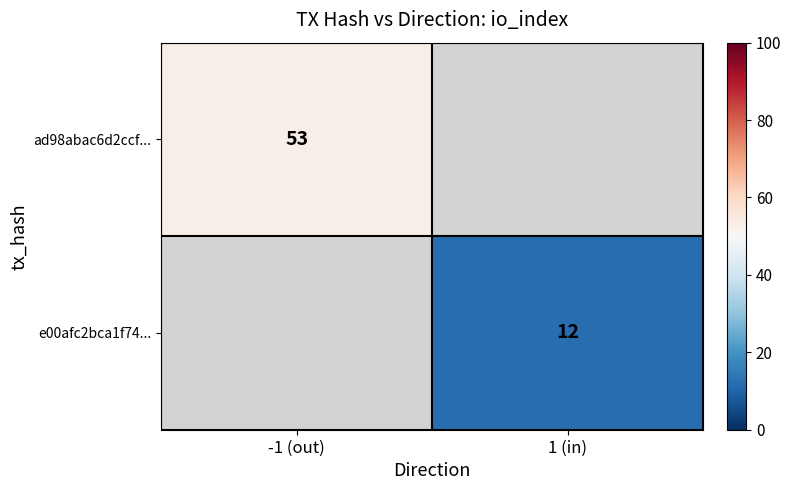

Is the value of e00afc2bca1f74... at 1 (in) greater than the value of ad98abac6d2ccf... at -1 (out)?

No